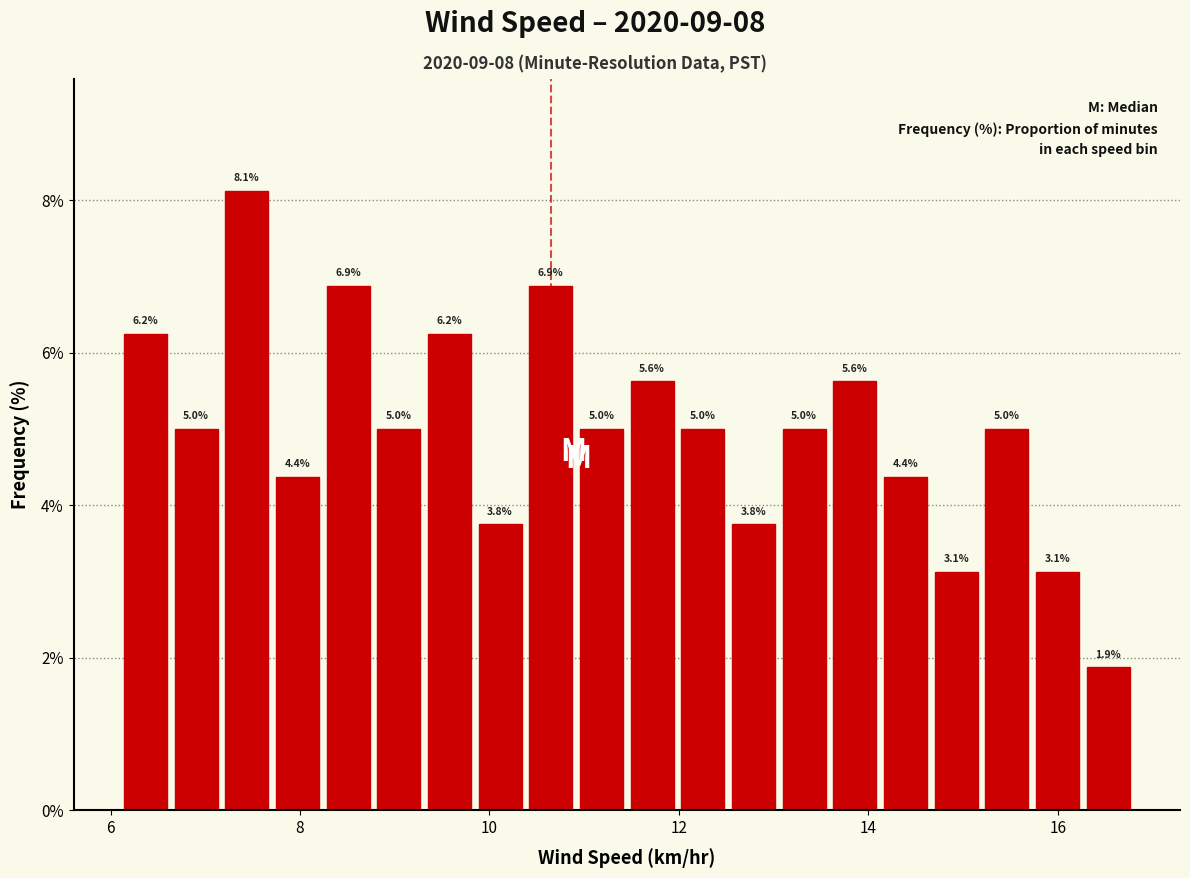

Around what value on the x-axis is the tallest bar? Give the approximate position of its centre, as read against the axis.

7.4